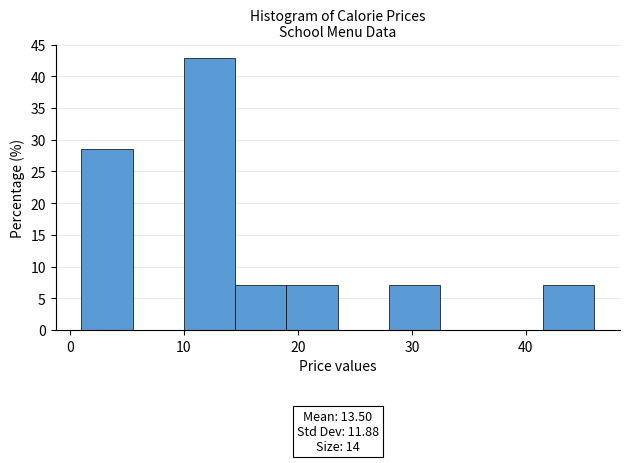

Which range on the x-axis has the tallest bar?

10.0 to 14.5